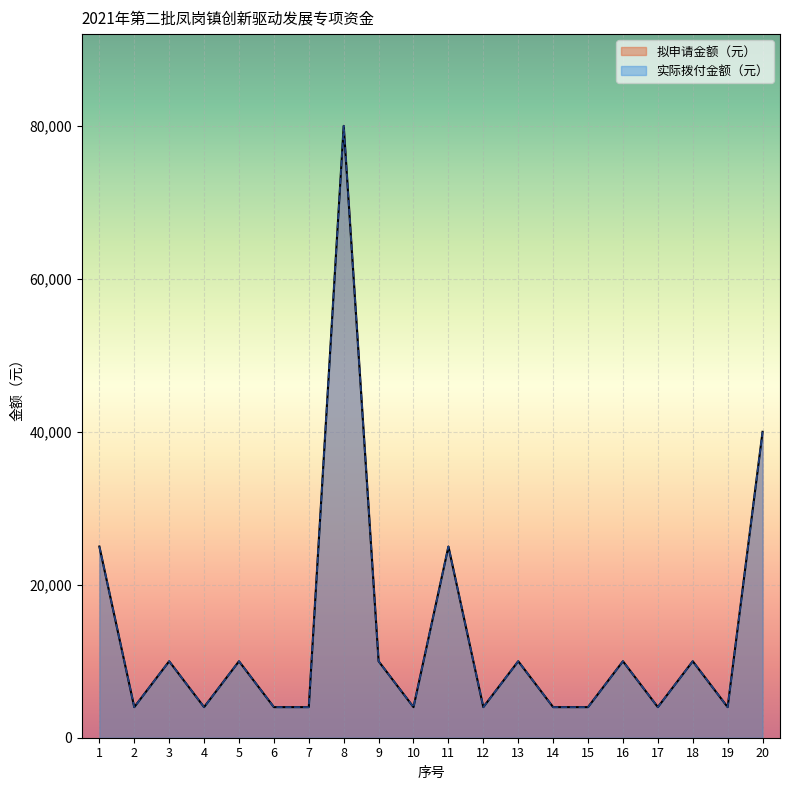

Where is 实际拨付金额（元） nearest to the value 42000?

20